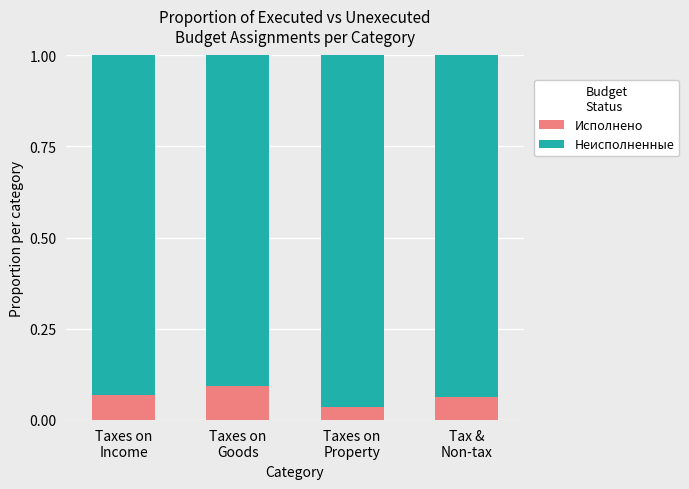

How many Исполнено values are between 0 and 1?

4